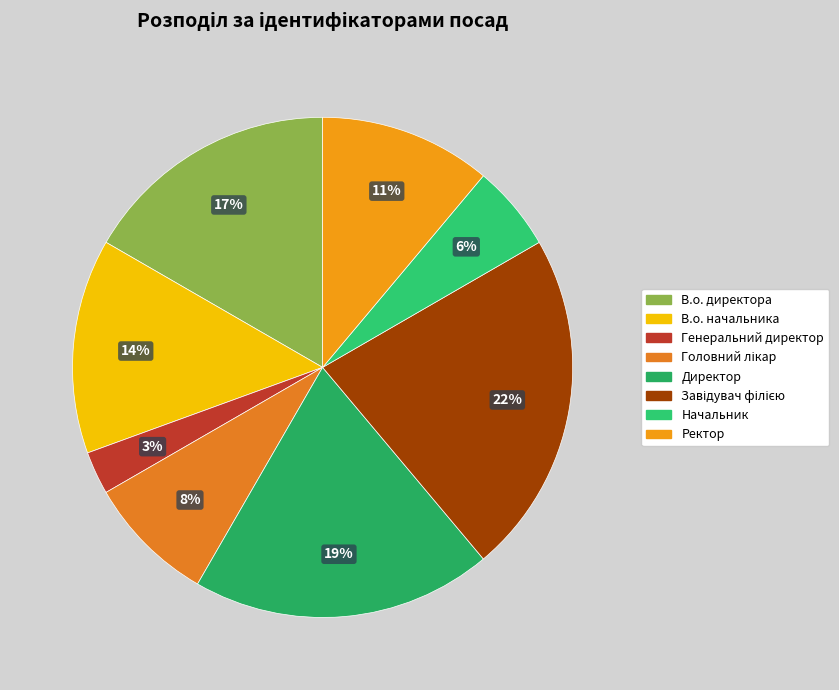

What is the largest slice in the pie chart?

Завідувач філією